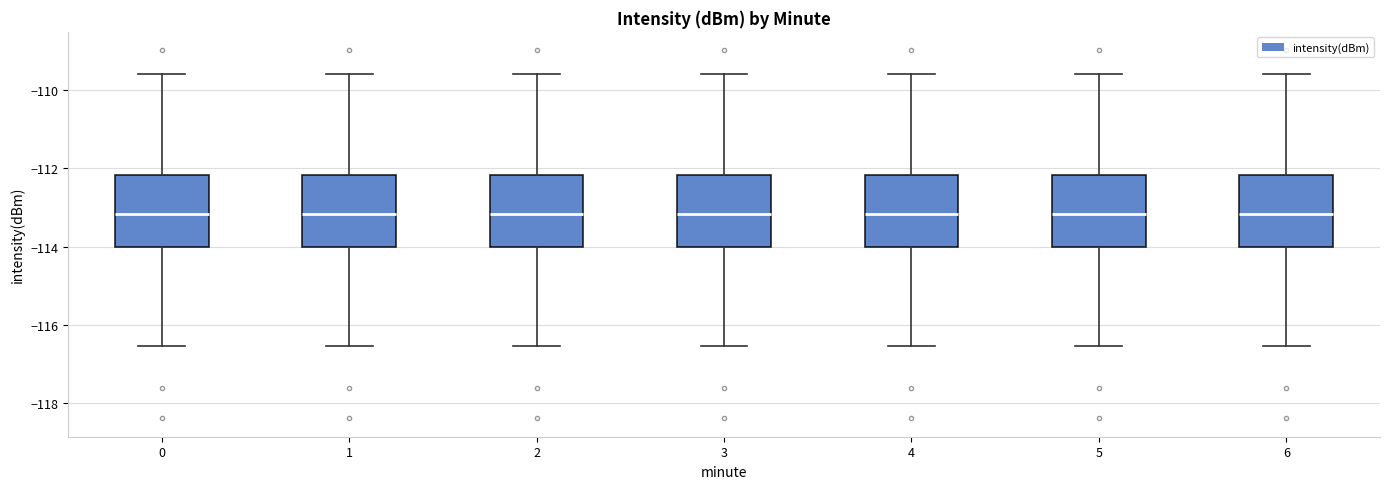

Where is the lower edge of the box at x = 0 on the y-axis? The values are not printed on the chart, so give them approximately, as read against the axis.

-114.0